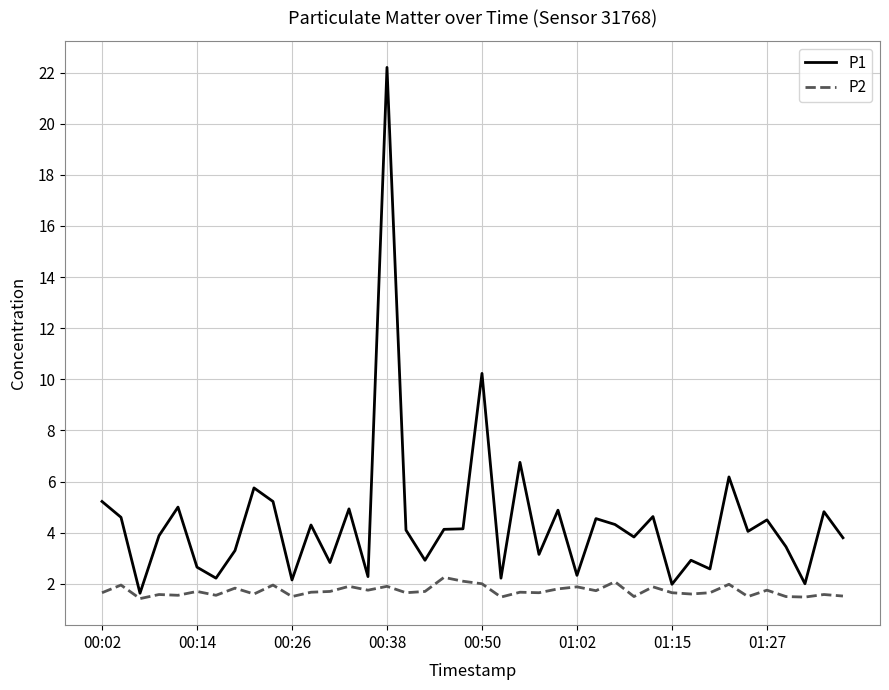

Rank the series by their maximum value, from lowest to highest.

P2, P1